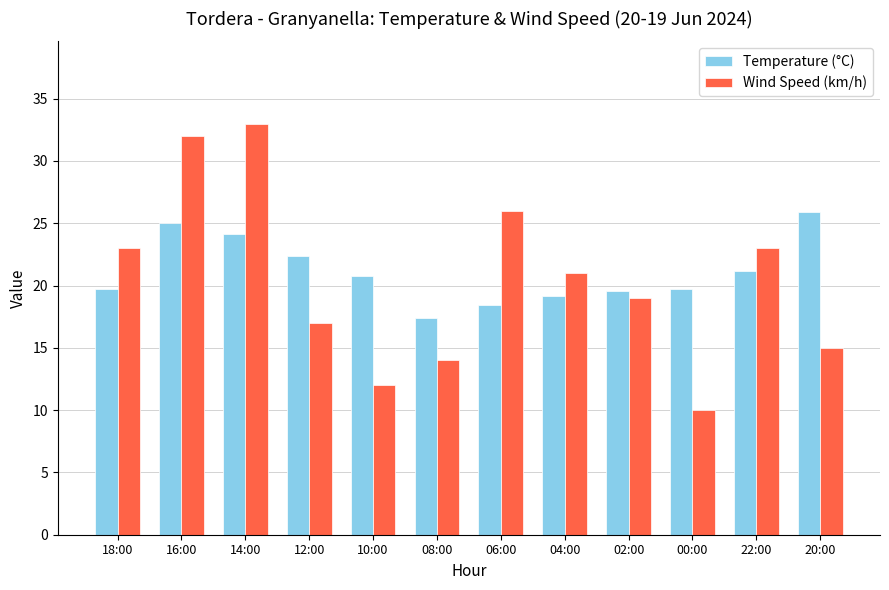

Which series has the widest spread of values?

Wind Speed (km/h)